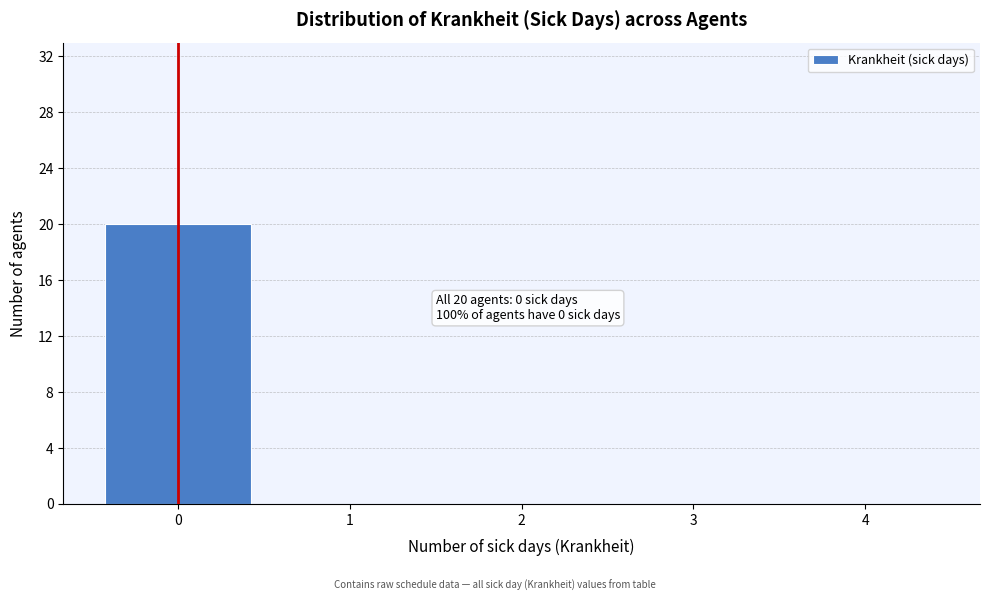

Which range on the x-axis has the tallest bar?

-0.5 to 0.5